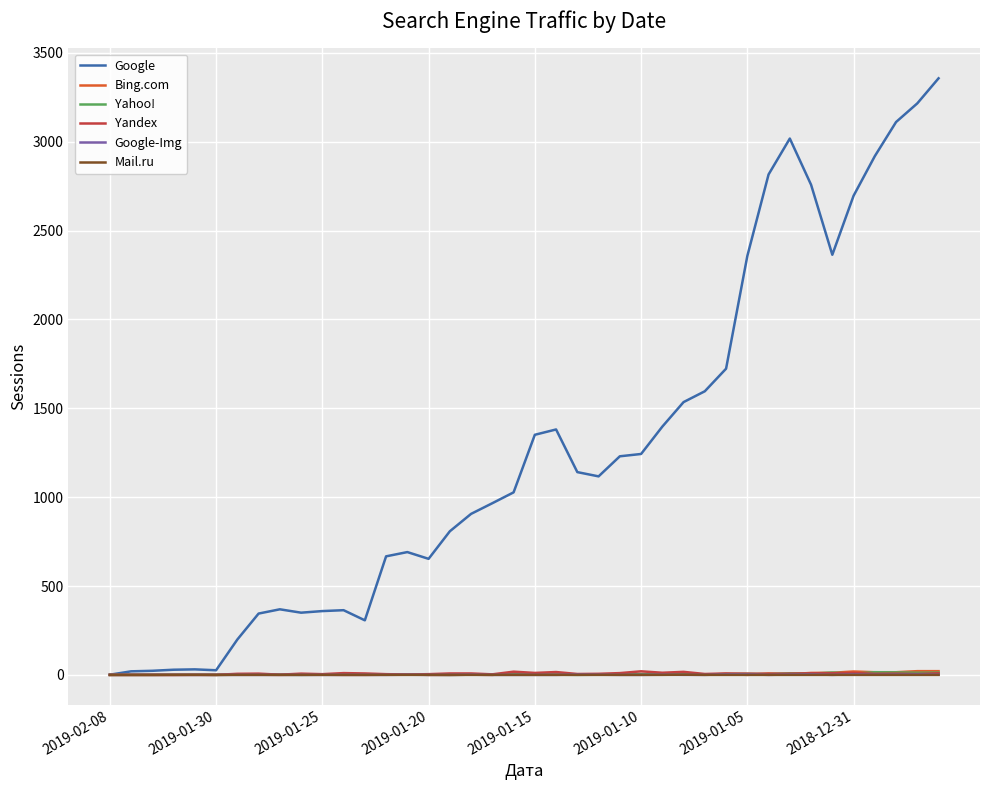

What is the difference between the maximum and second lowest values in the Google series?

3337